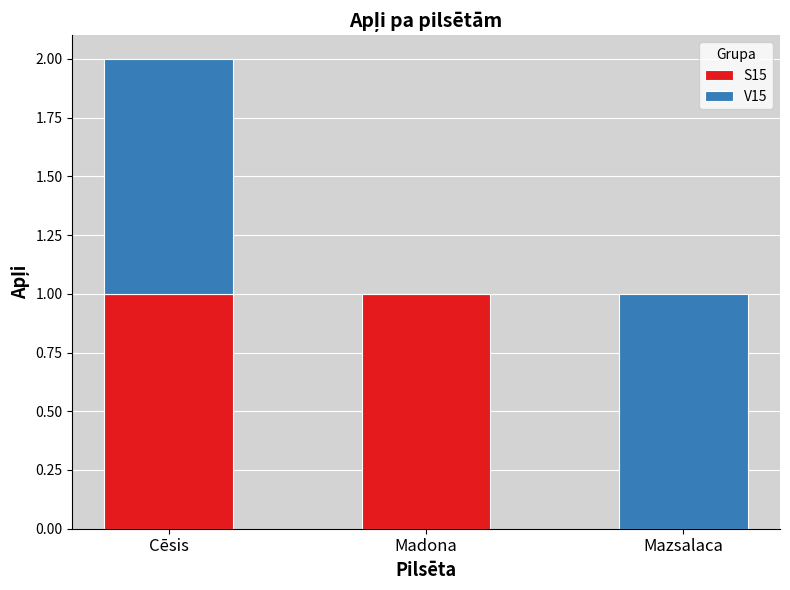

Reading left to right, what are the values for S15?

Cēsis=1	Madona=1	Mazsalaca=0